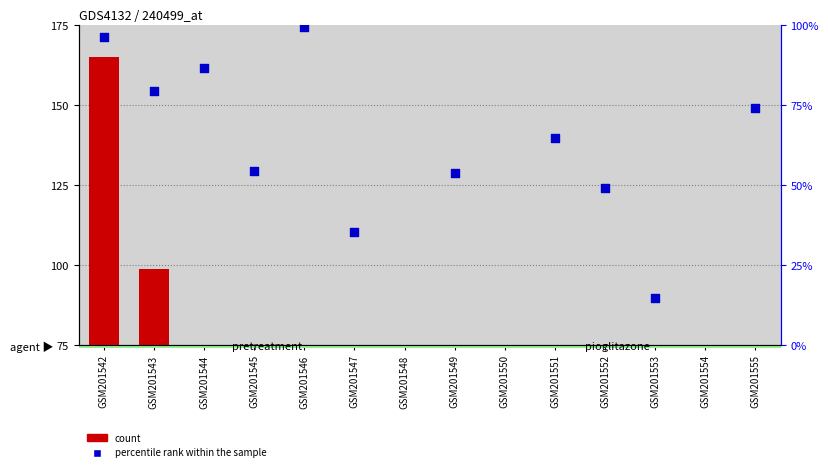

Which series has the widest spread of Y values?

percentile rank within the sample